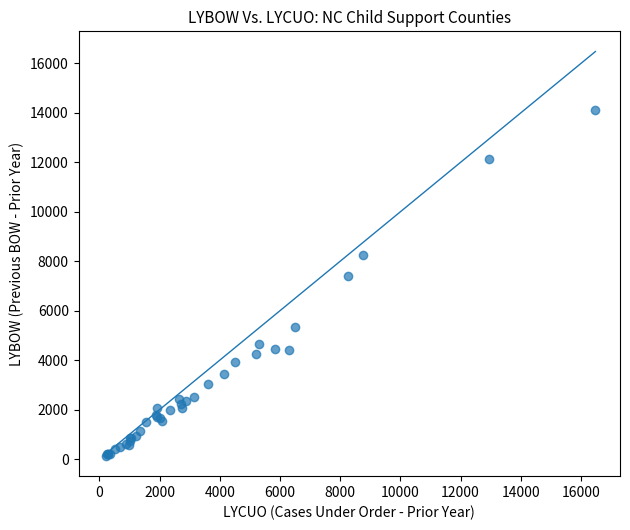

What Y value in the scatter plot is closest to 7130?

7386